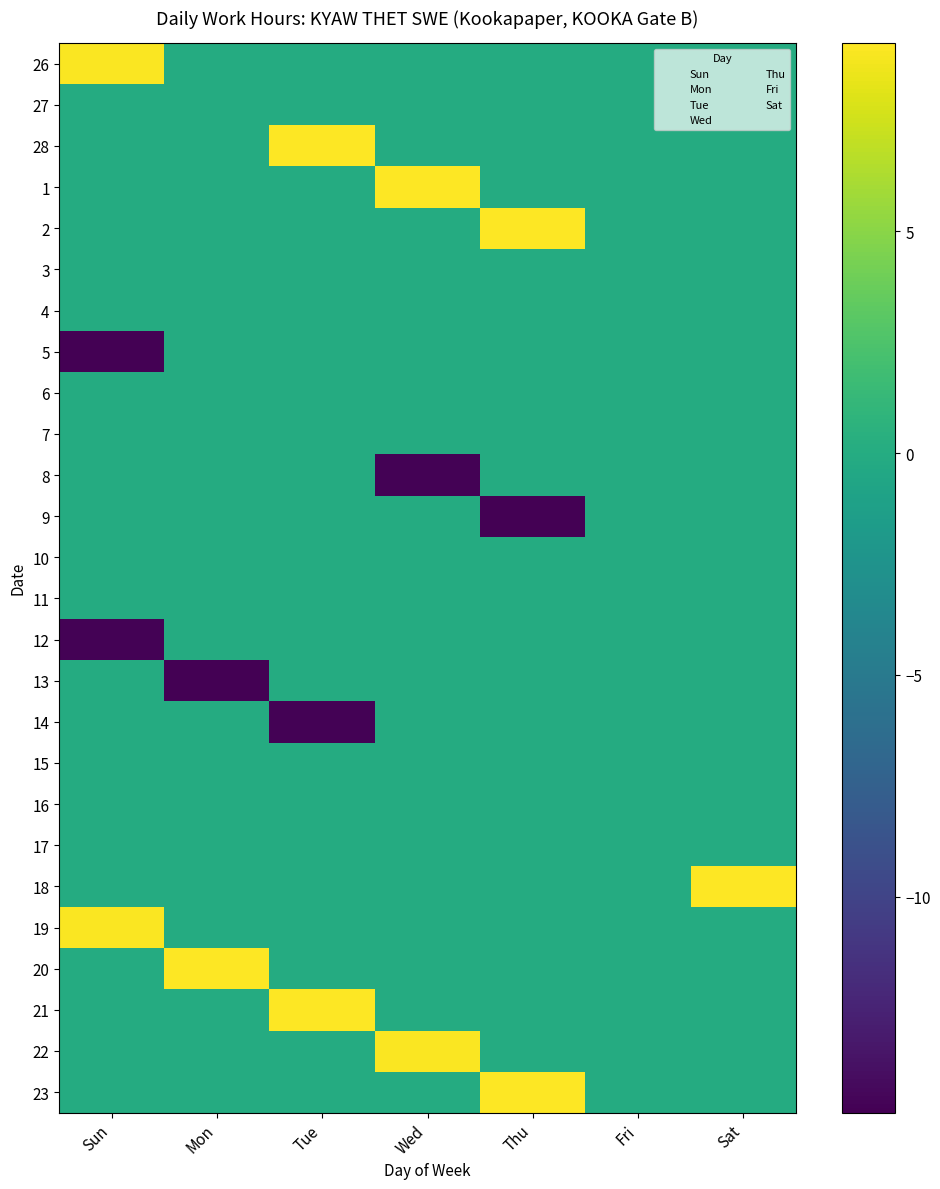

Between Sun and Sat, which series saw the biggest shift?

5